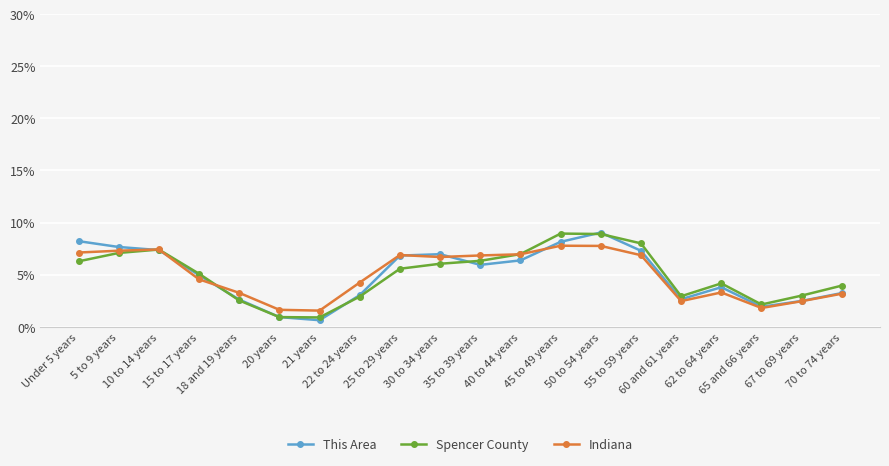

Count the number of categories in the chart.

20